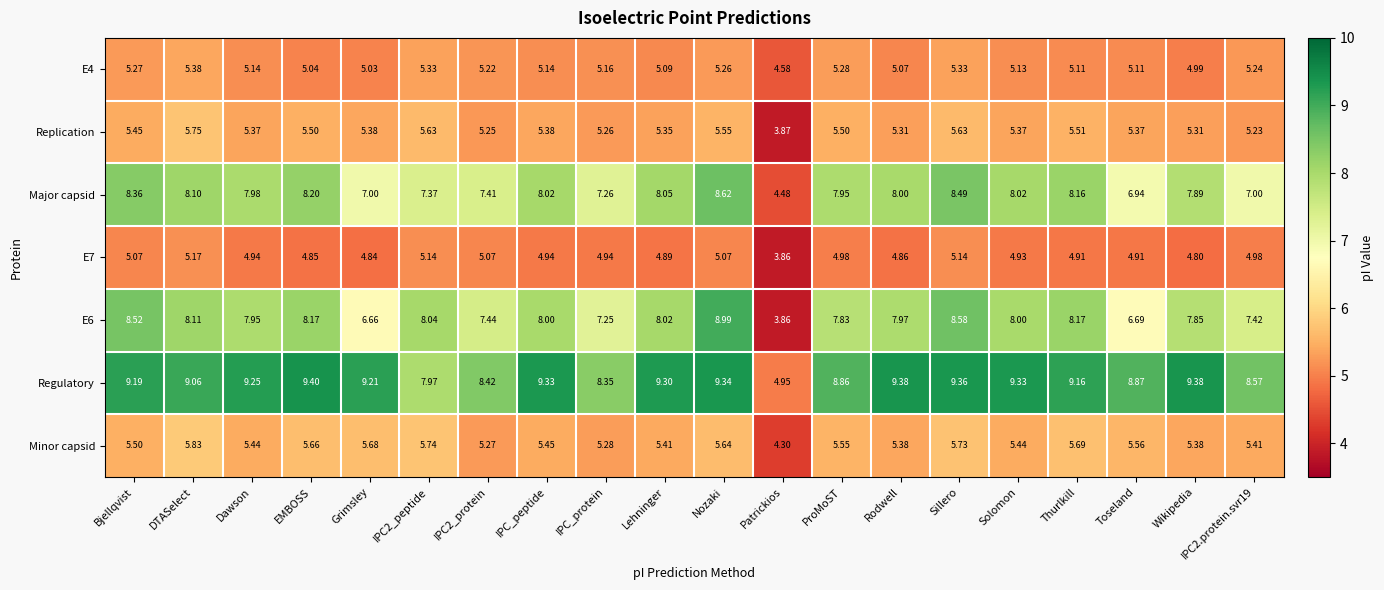

Where is E4 nearest to the value 4?

Patrickios